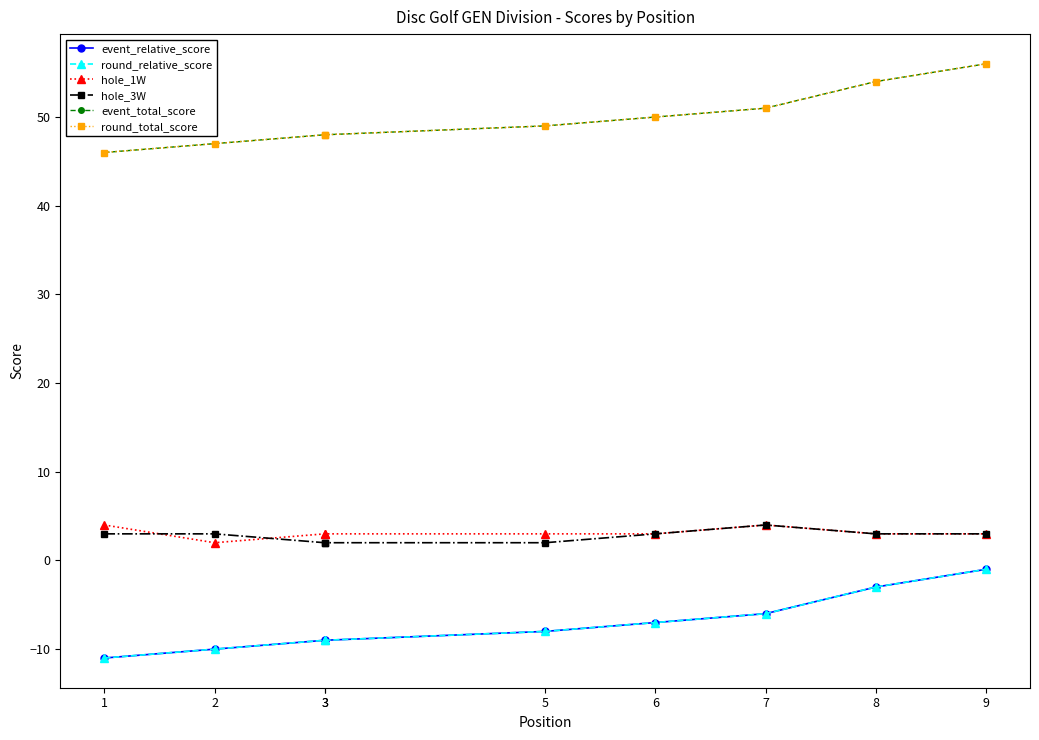

Which series changed the most between 1 and 9?

event_relative_score